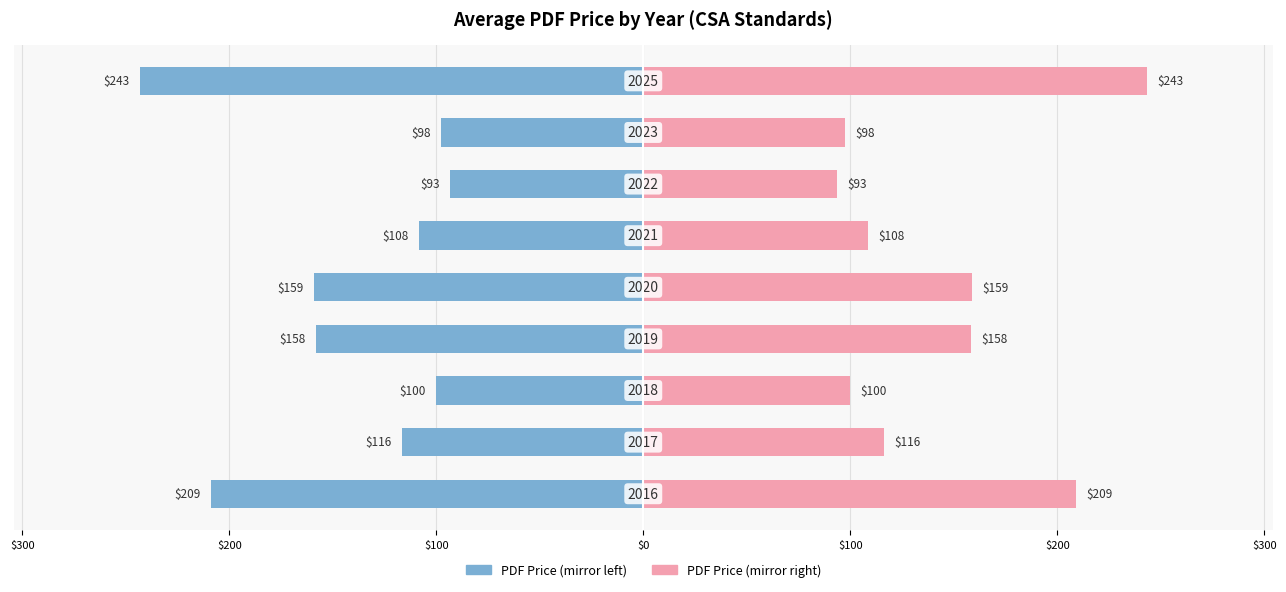

What is the greatest value displayed?

243.3